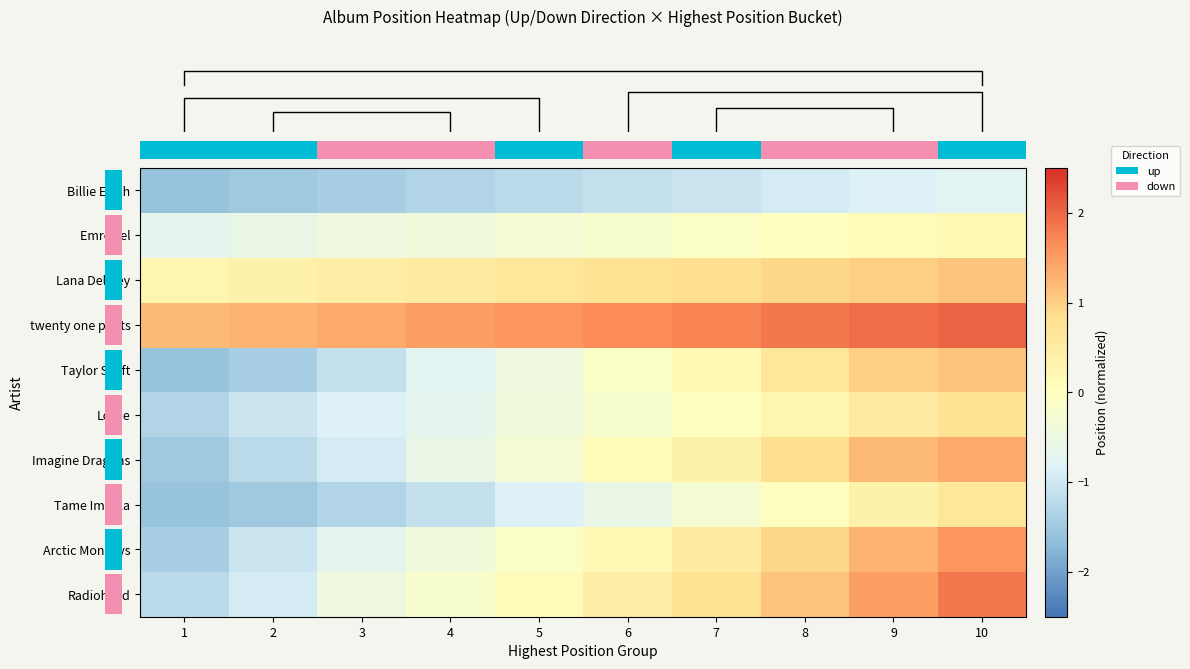

Rank the series by their maximum value, from highest to lowest.

row_3, row_9, row_8, row_6, row_2, row_4, row_5, row_7, row_1, row_0